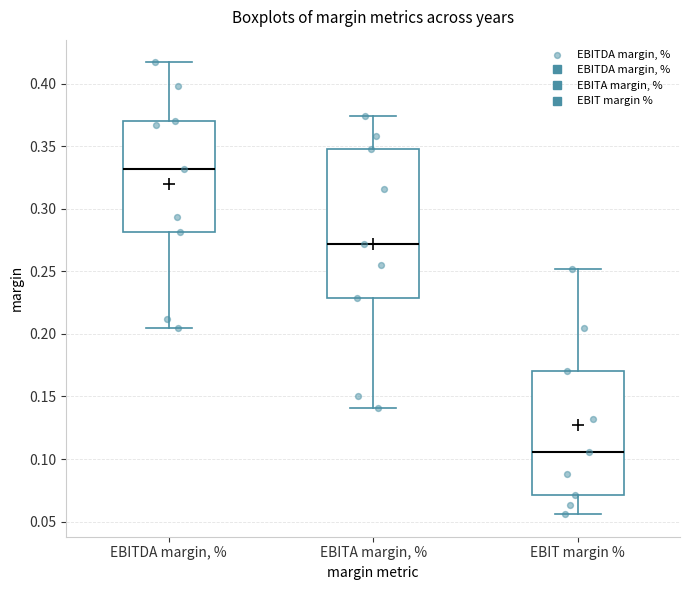

Which box has the highest median line?

EBITDA margin, %